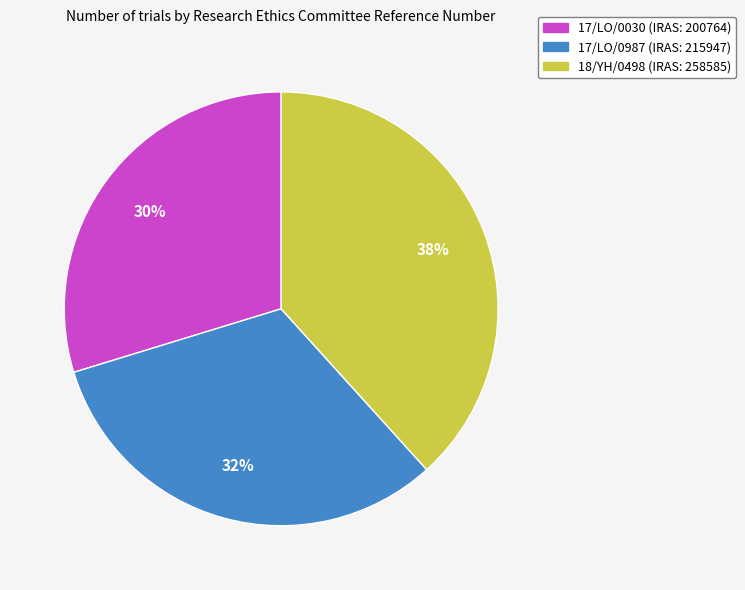

True or false: 17/LO/0030 accounts for 30% of the total.

True